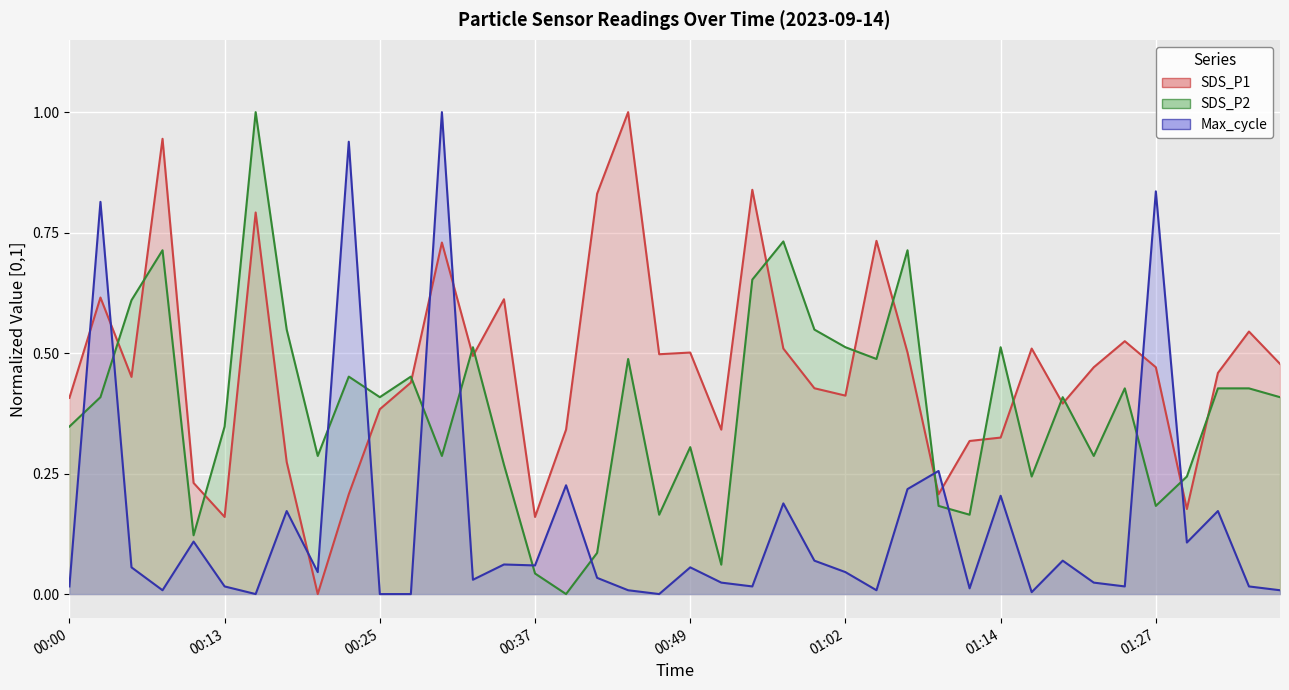

What is the approximate value of SDS_P1 at 00:05?

0.5